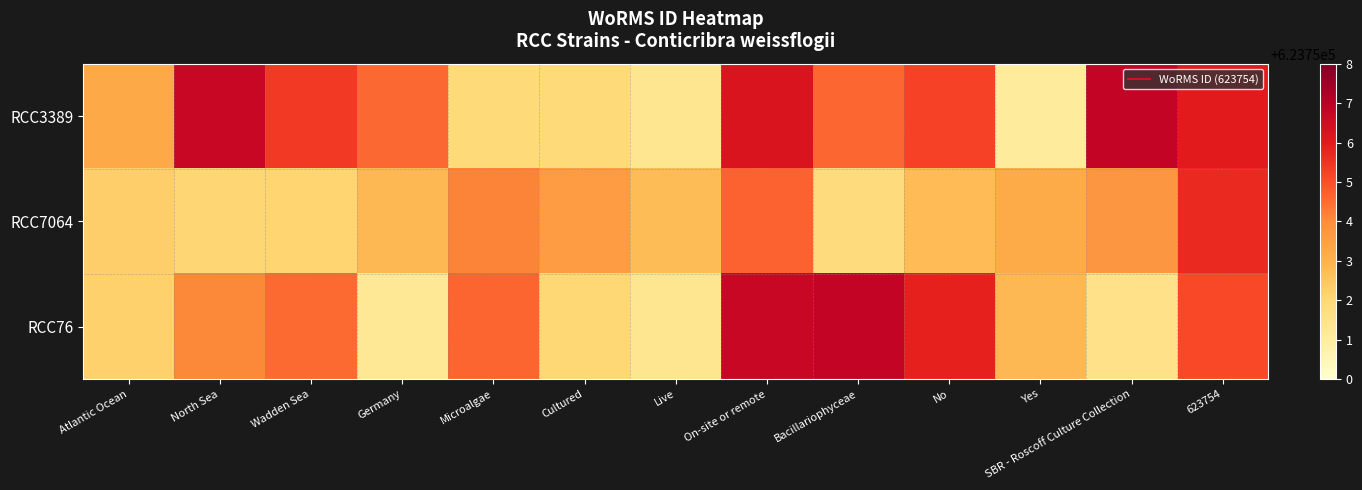

Which series has the largest range (max minus min)?

RCC3389